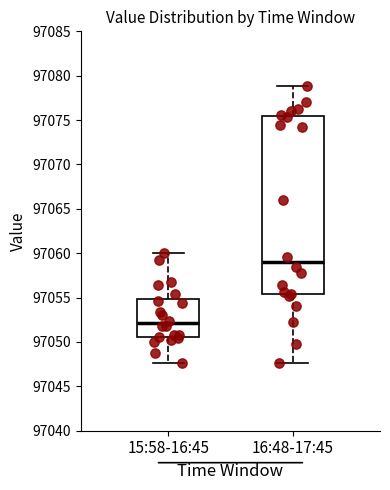

Reading left to right, read every box against the y-axis: the position of its median line, the range the box covers, and the ends of its whiskers. The values are not printed on the chart, so give them approximately, as read against the axis.

15:58-16:45: median 97052.0, box 97050.5 to 97055.0, whiskers 97047.5 to 97060.0
16:48-17:45: median 97059.0, box 97055.5 to 97075.5, whiskers 97047.5 to 97079.0